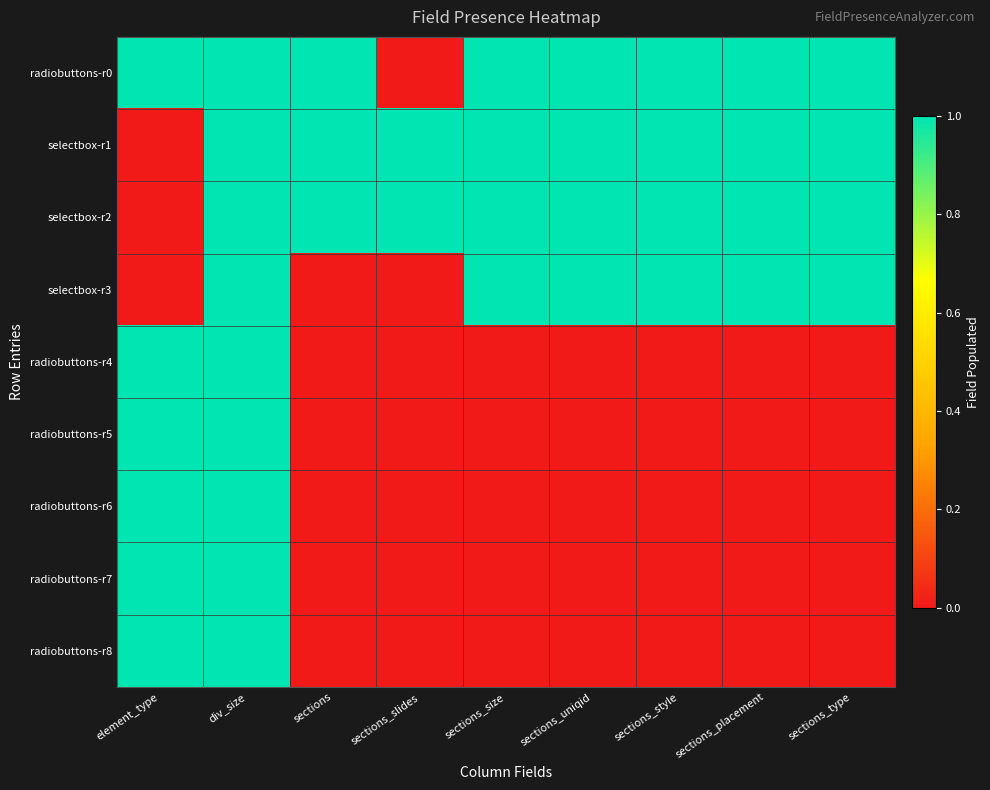

What is the maximum value shown in the chart?

1